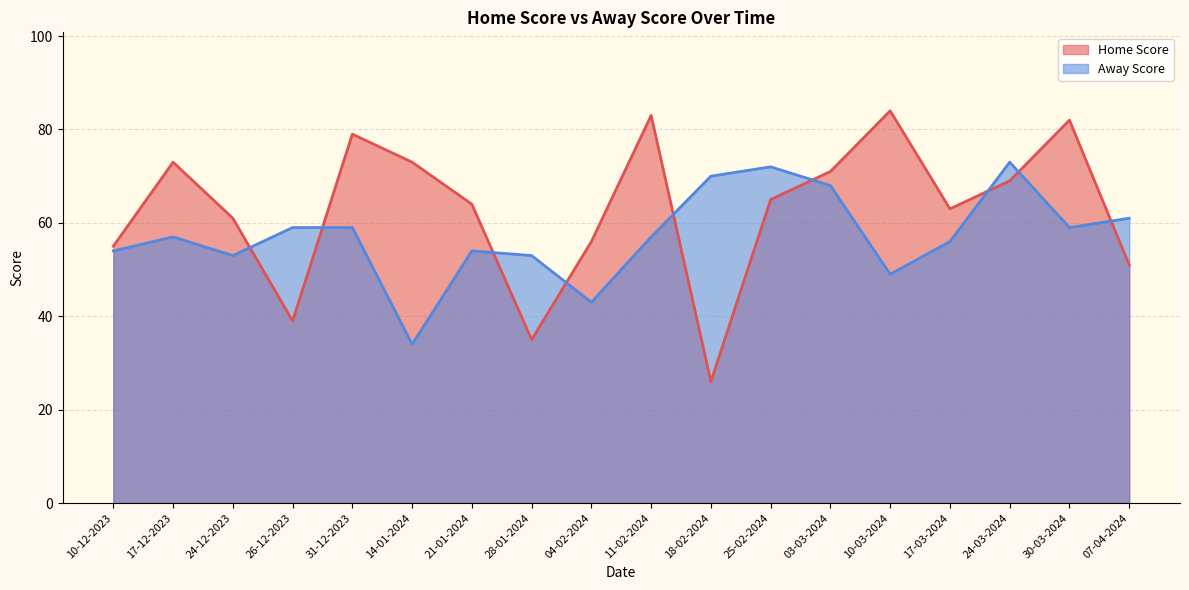

What position from the right is 03-03-2024?

6